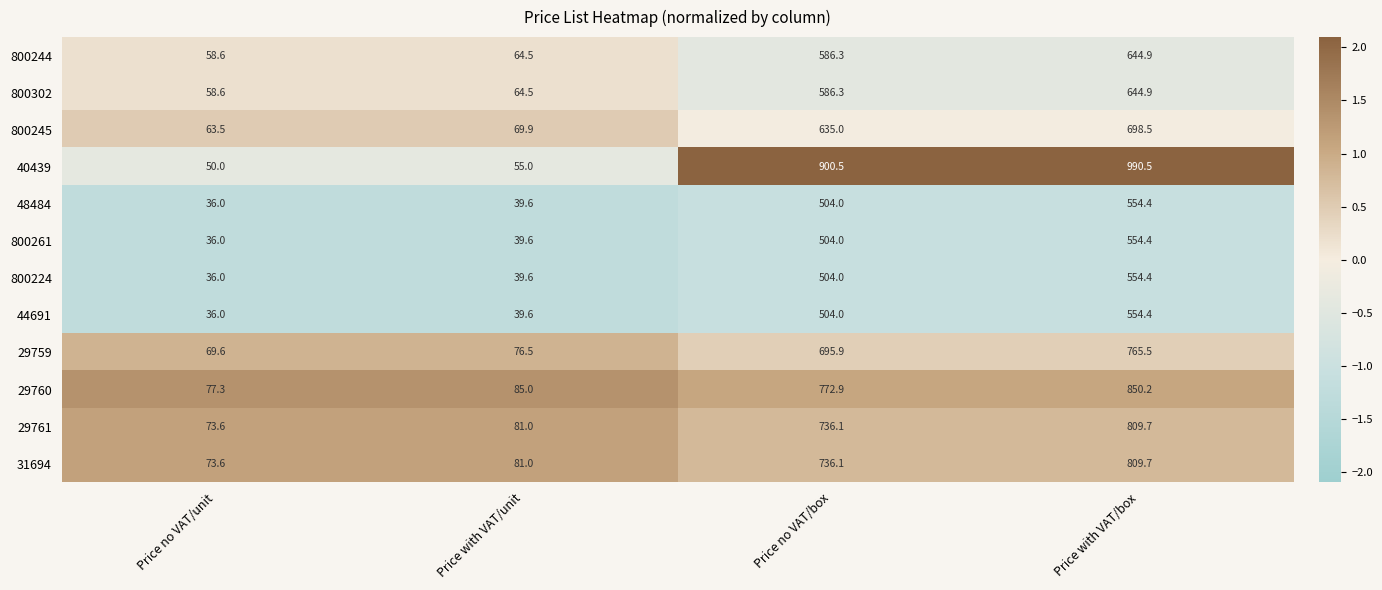

What is the total value across all series at Price with VAT/unit?

735.8